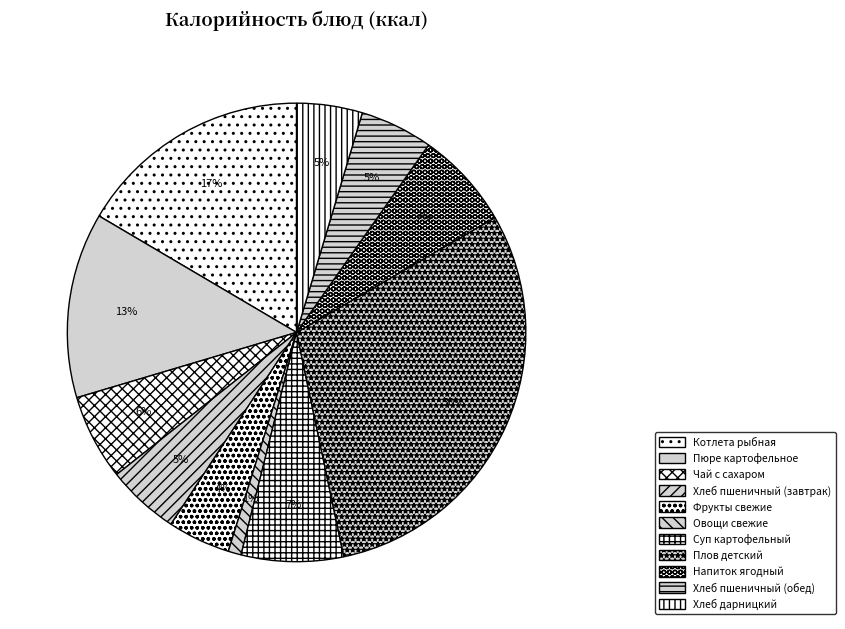

To the nearest percent, what is the difference between the largest and smallest slice percentages?

29%